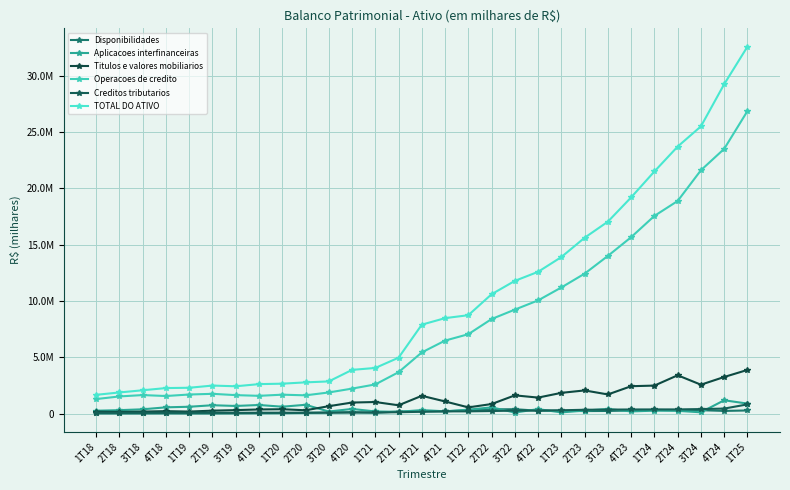

What is the maximum value shown in the chart?

32568674